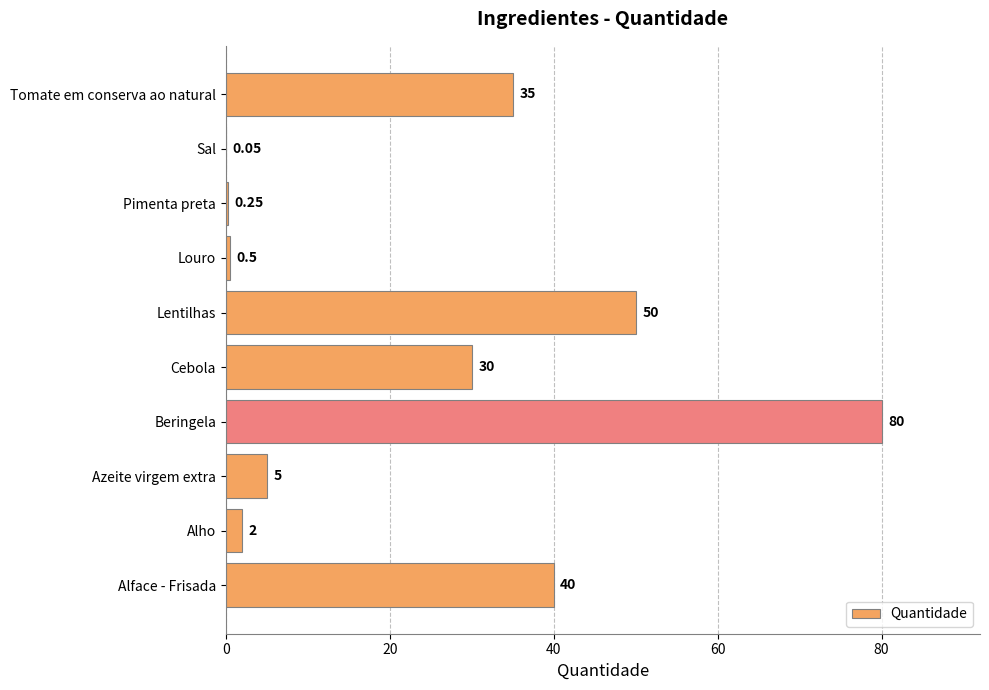

Which category has the highest value across all series?

Beringela